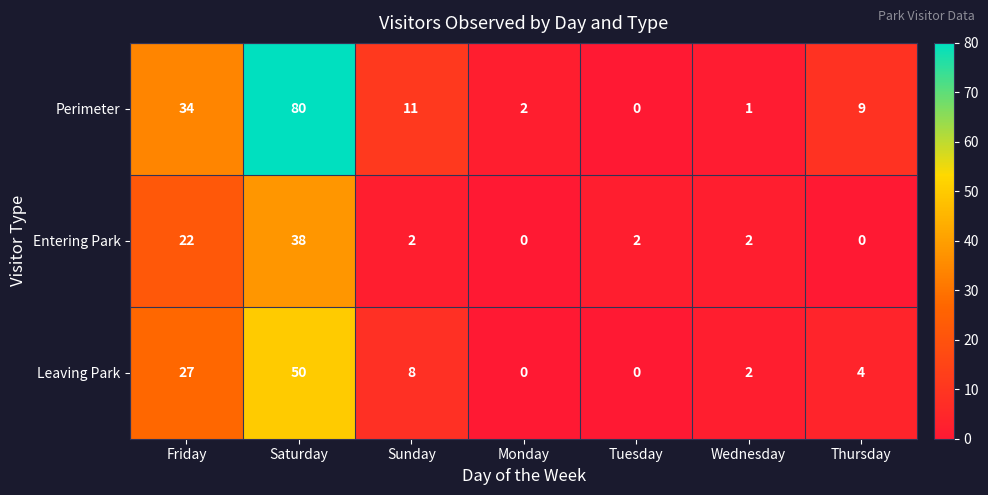

Rank the series at Friday from lowest to highest value.

Entering Park, Leaving Park, Perimeter